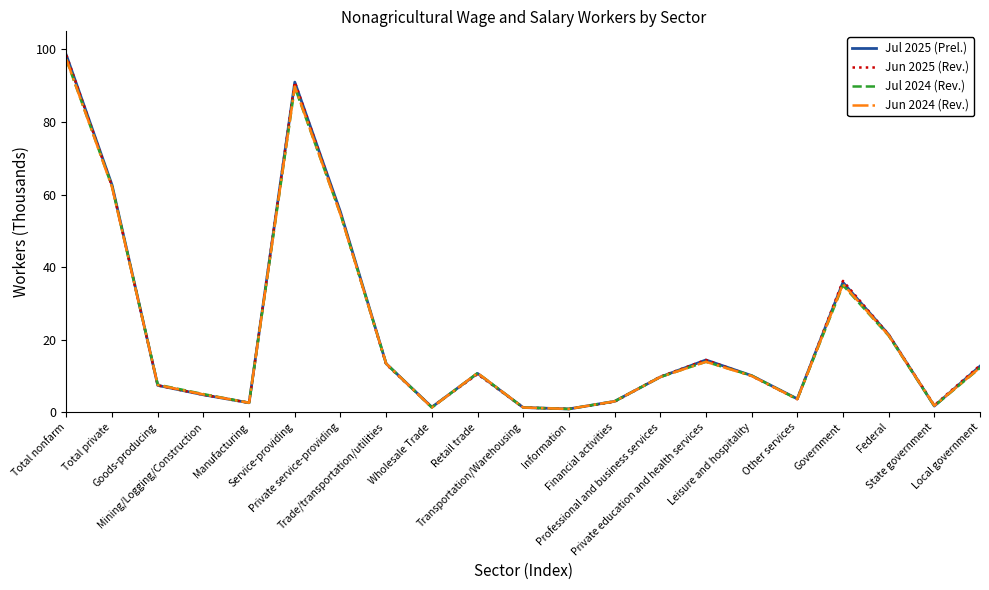

What is the greatest value displayed?

98.4